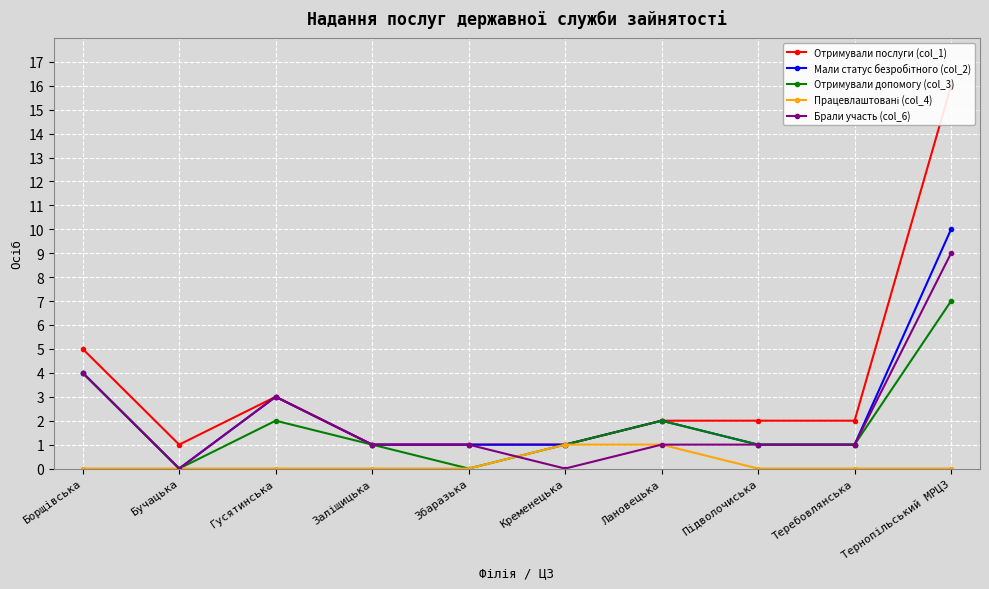

True or false: Працевлаштовані (col_4) has a value of 0 at Борщівська.

False